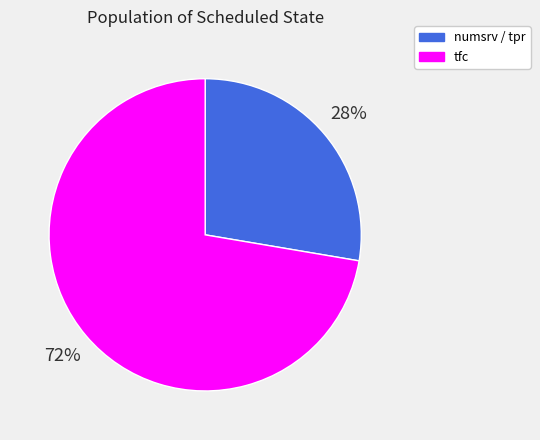

Do numsrv / tpr and tfc together represent more than half of the pie?

Yes